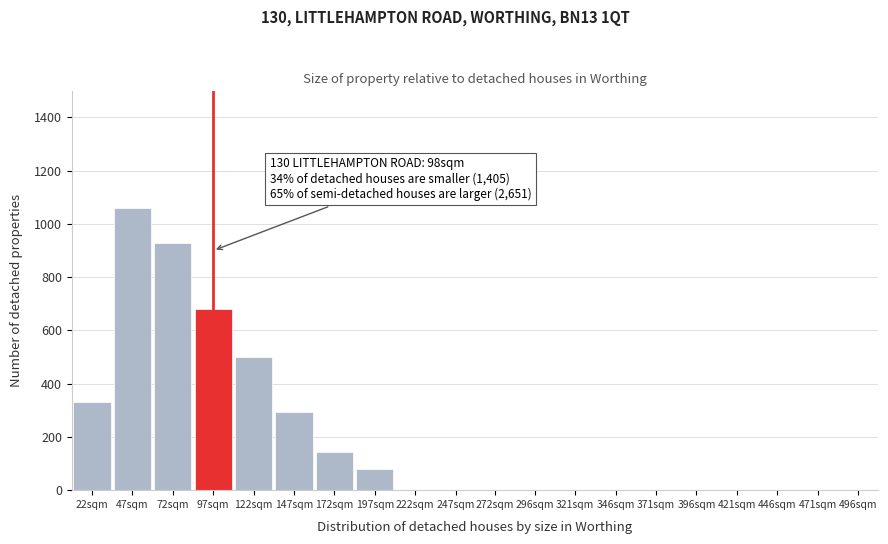

Reading left to right, transcribe all the data shown in this chart.

22sqm=330	47sqm=1060	72sqm=930	97sqm=680	122sqm=500	147sqm=295	172sqm=145	197sqm=80	222sqm=0	247sqm=0	272sqm=0	296sqm=0	321sqm=0	346sqm=0	371sqm=0	396sqm=0	421sqm=0	446sqm=0	471sqm=0	496sqm=0